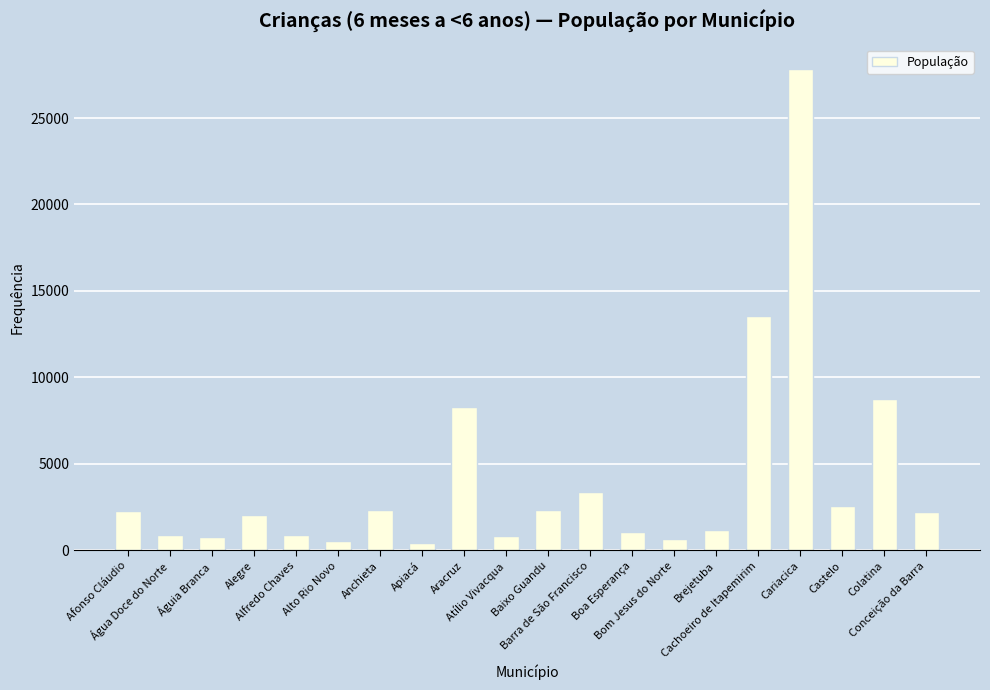

The chart shows a value of 2949 at Alegre. True or false?

False